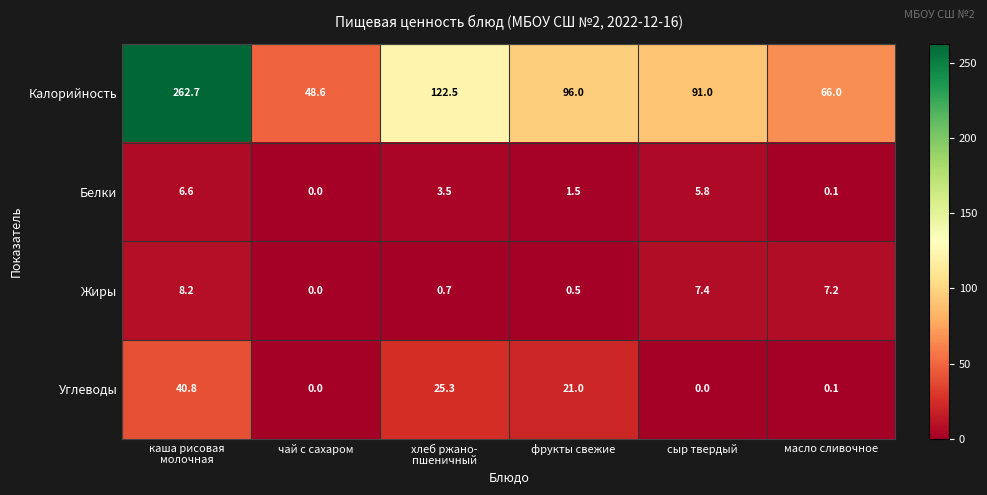

The Белки series shows 8.3 at сыр твердый. True or false?

False